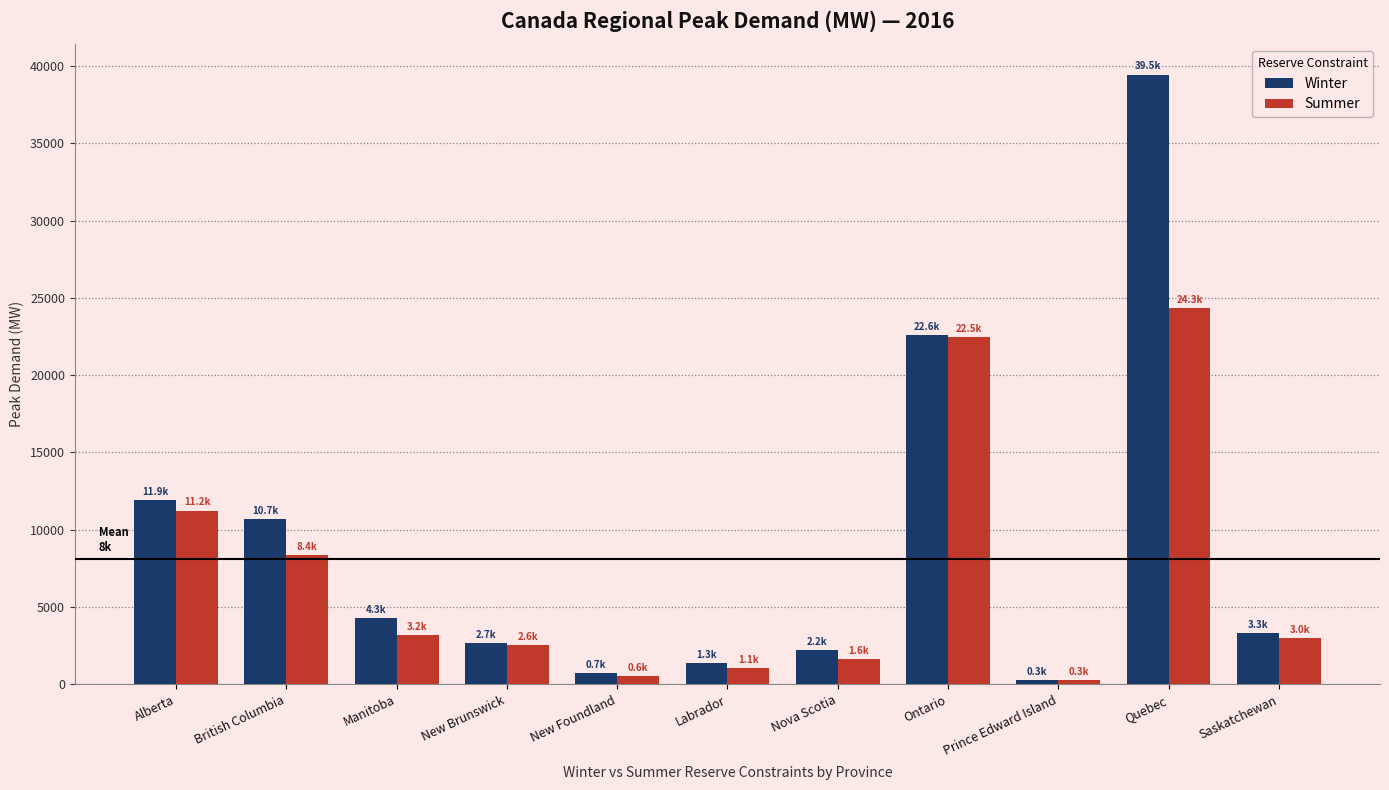

Which series has the widest spread of values?

Winter